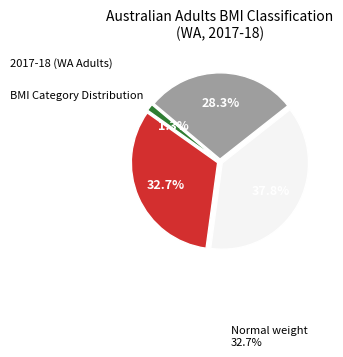

Count the number of slices in the pie.

4